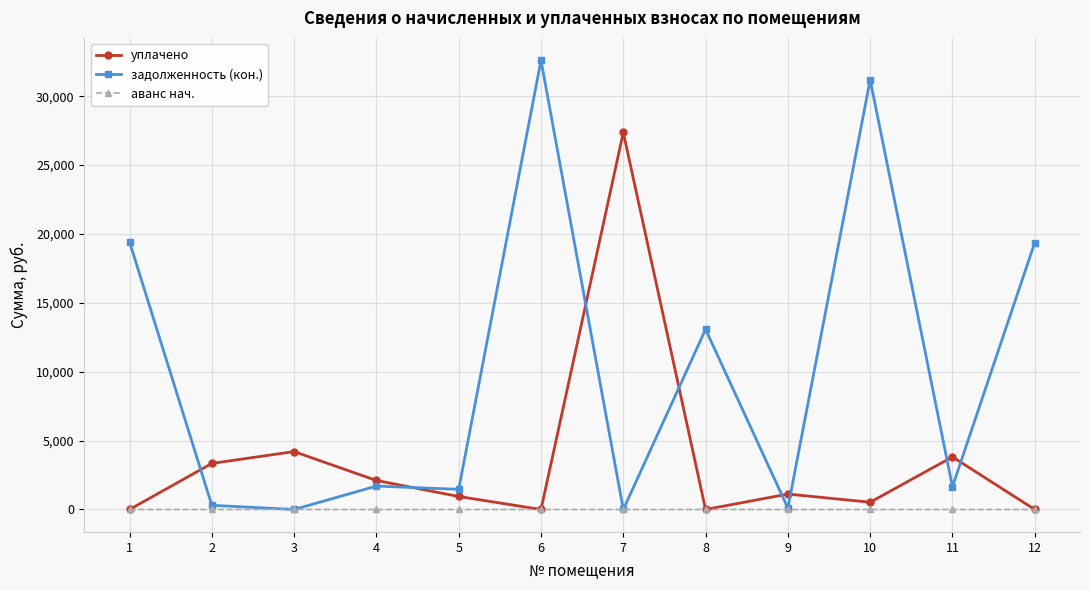

What are all the series names shown in the legend?

уплачено, задолженность (кон.), аванс нач.